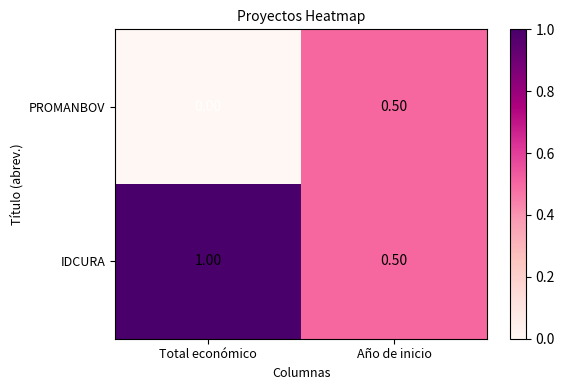

Count the number of categories in the chart.

2